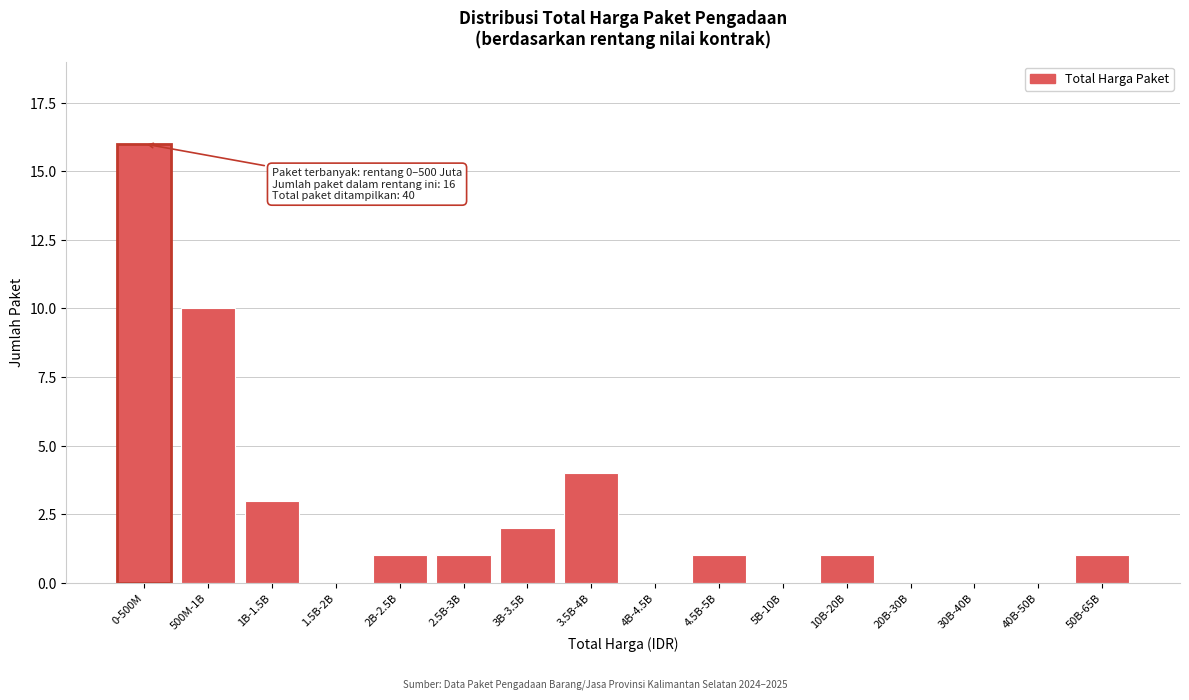

Reading left to right, extract all data points from this chart.

0-500M=16	500M-1B=10	1B-1.5B=3	1.5B-2B=0	2B-2.5B=1	2.5B-3B=1	3B-3.5B=2	3.5B-4B=4	4B-4.5B=0	4.5B-5B=1	5B-10B=0	10B-20B=1	20B-30B=0	30B-40B=0	40B-50B=0	50B-65B=1